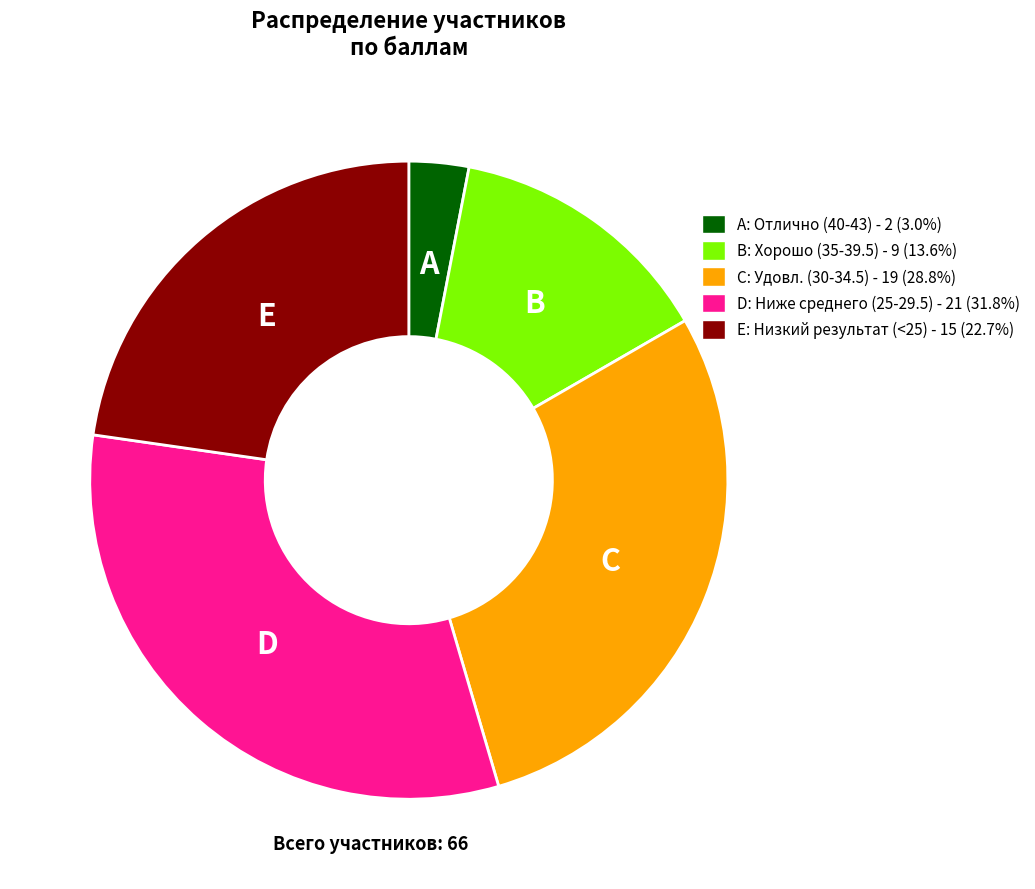

Approximately how many times larger is the value at B: Хорошо (35-39.5) - 9 (13.6%) compared to A: Отлично (40-43) - 2 (3.0%)?

4.5